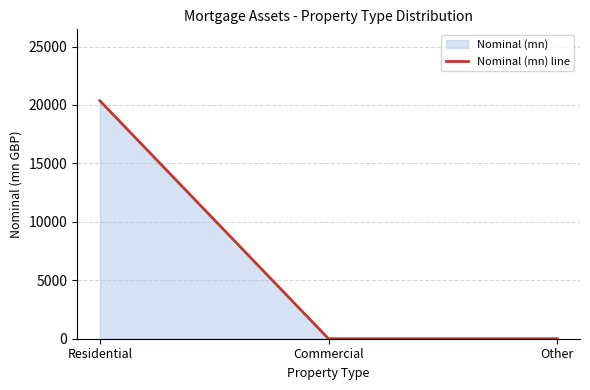

How many series are shown in this chart?

1